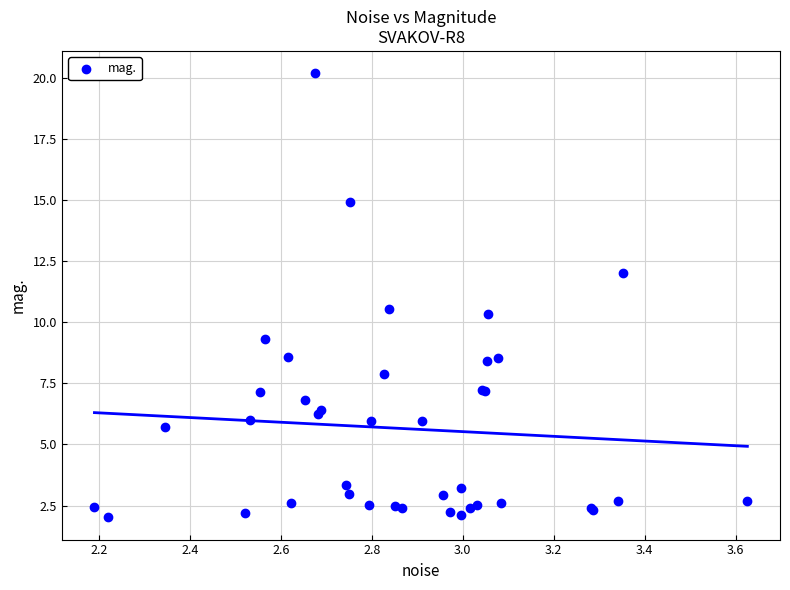

What Y value in the scatter plot is closest to 11?

10.5